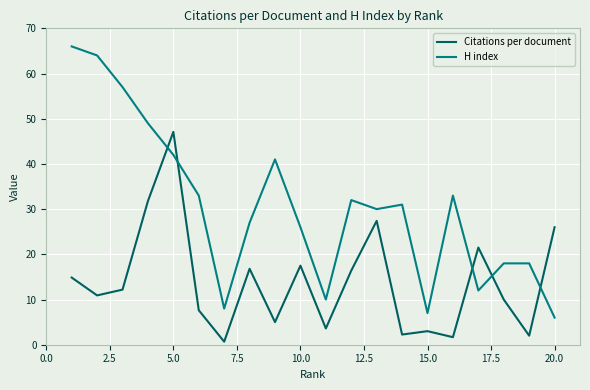

Which series has the widest spread of values?

H index